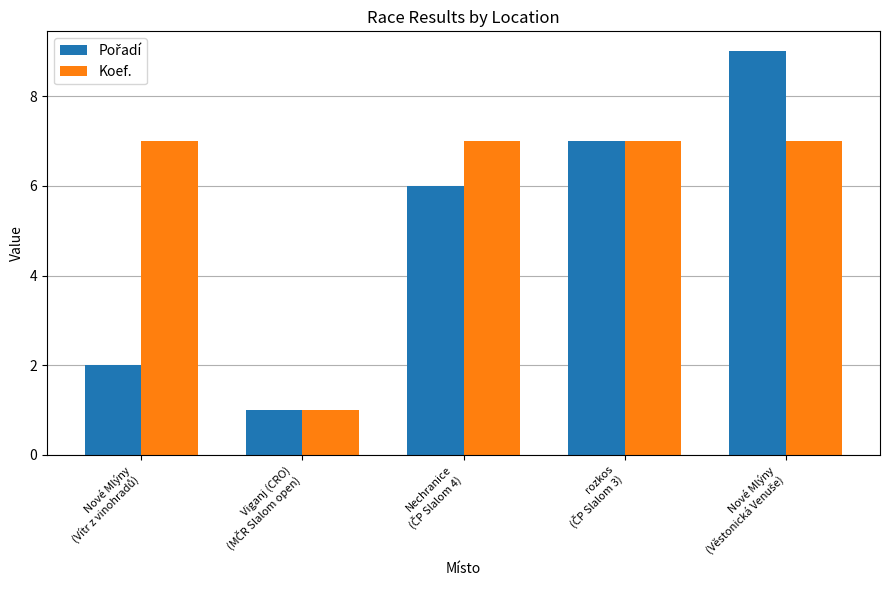

What is the difference between the maximum and minimum values in the Koef. series?

6